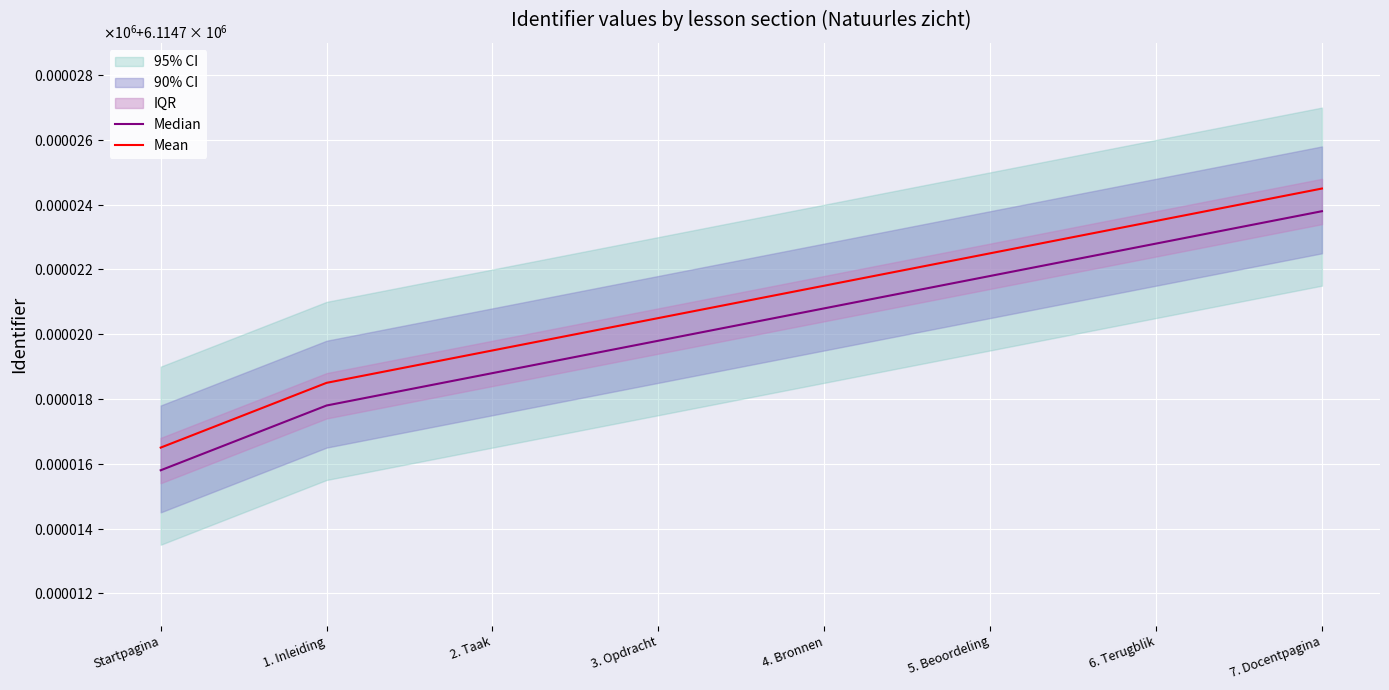

What is the maximum value shown in the chart?

6114724.5